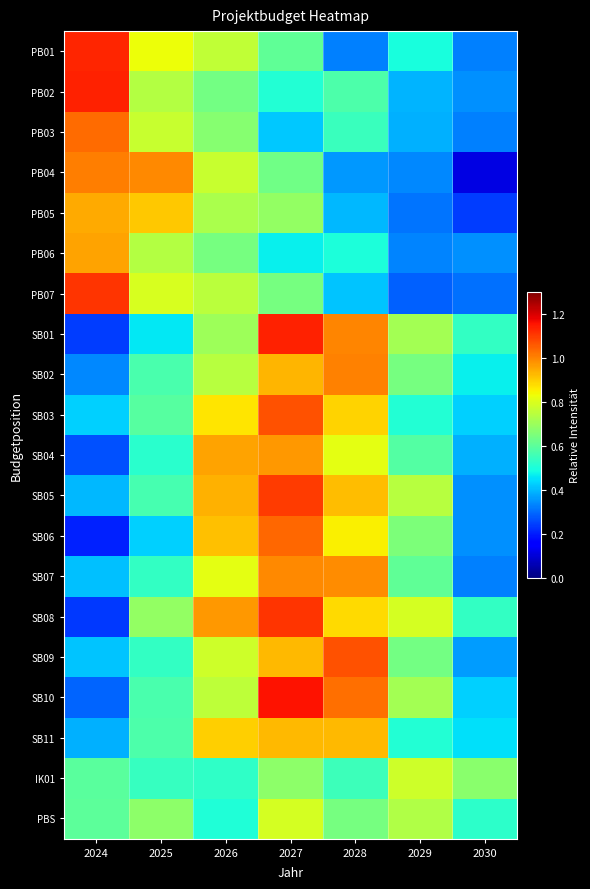

At which category does the chart reach its peak across all series?

2027